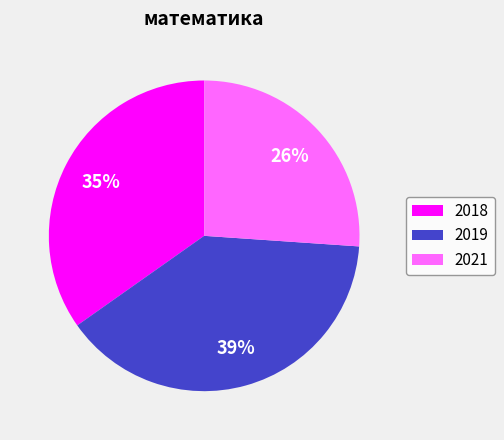

Is 2019 the majority of the pie?

No